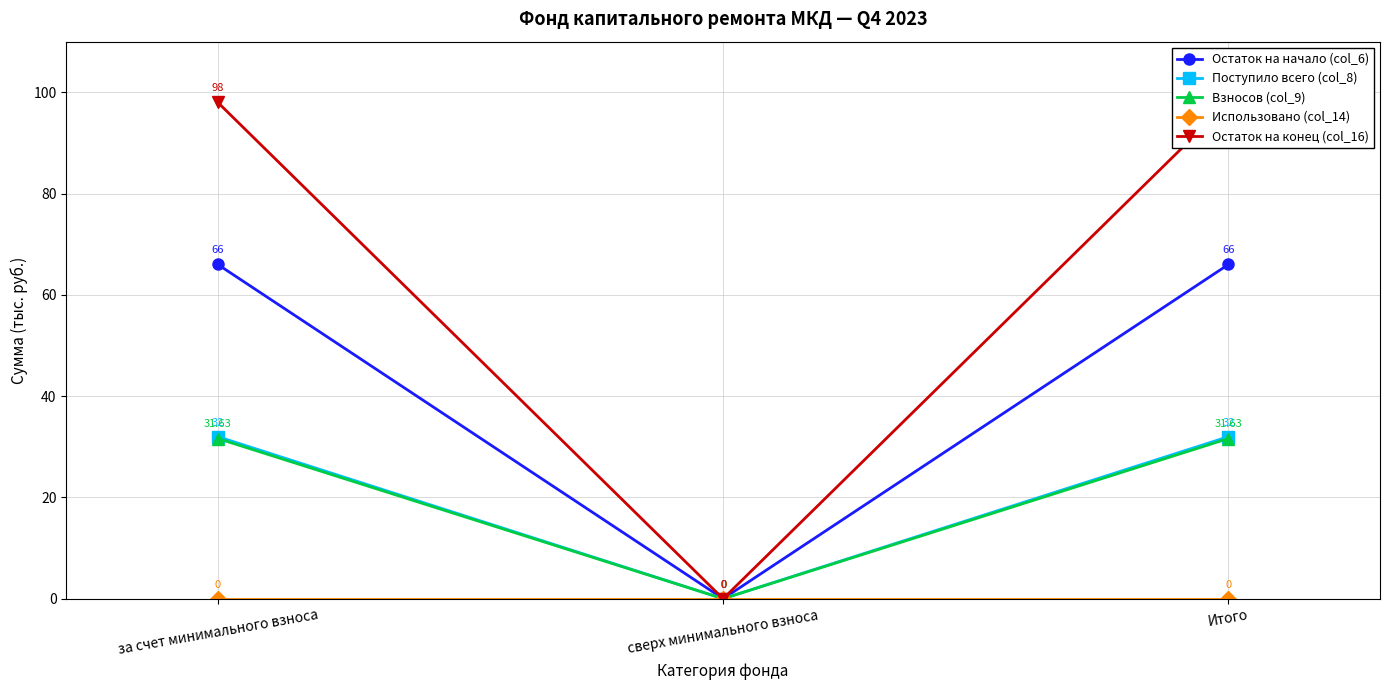

What position from the left is Итого?

3